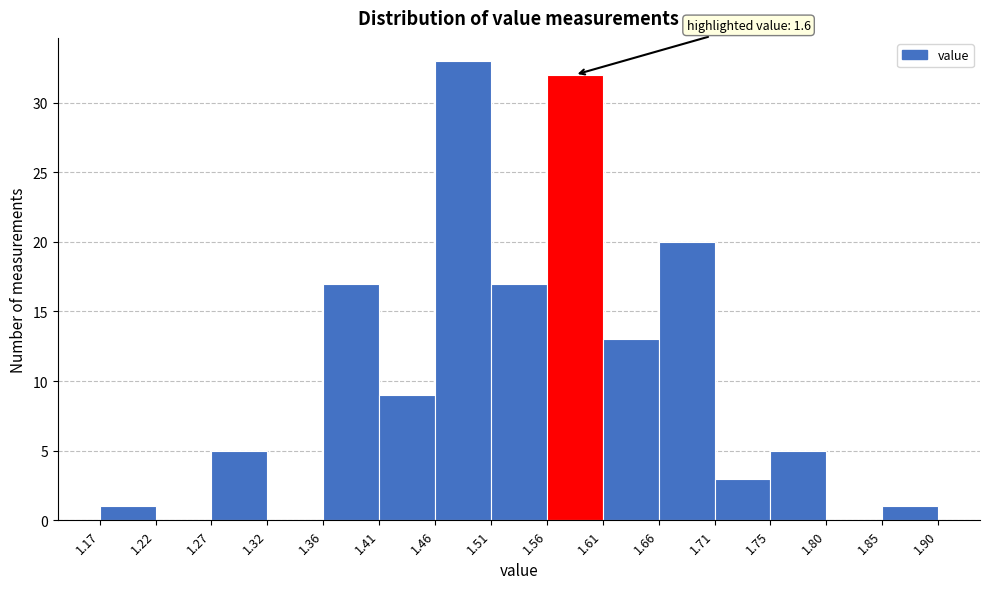

Over which range of the x-axis is the bar tallest?

1.46 to 1.51